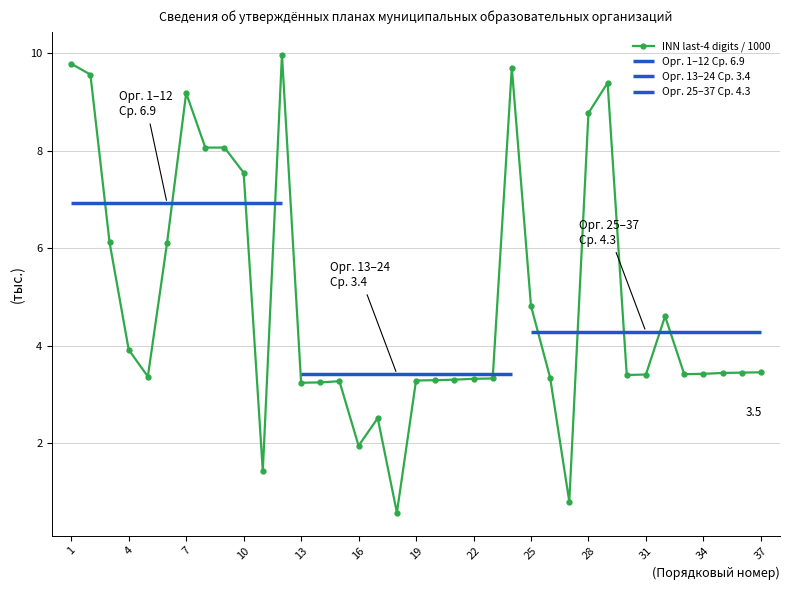

At which category does INN last-4 digits / 1000 reach its first local peak?

7